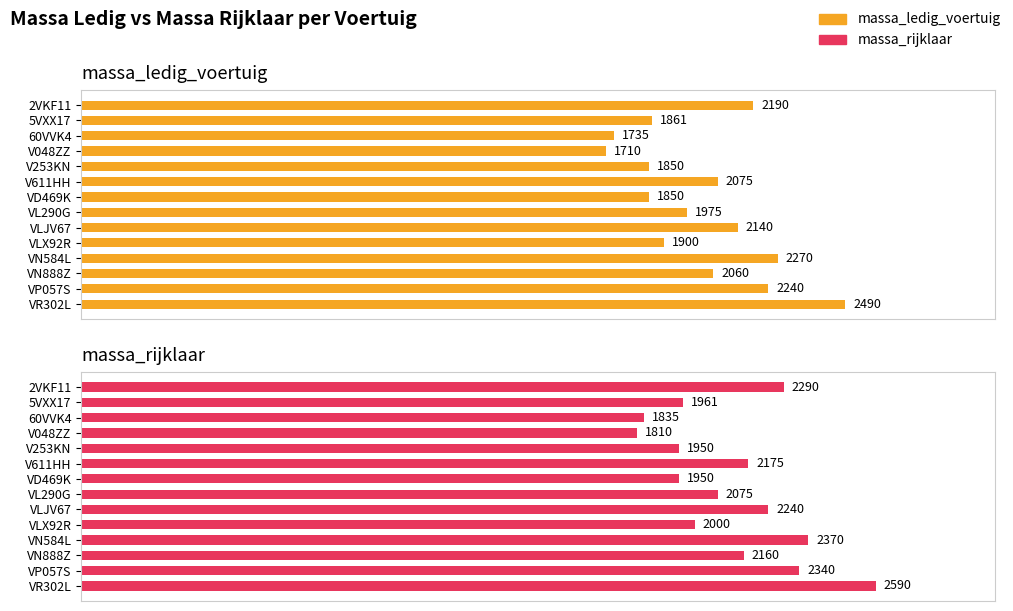

Rank the series by their maximum value, from lowest to highest.

massa_ledig_voertuig, massa_rijklaar